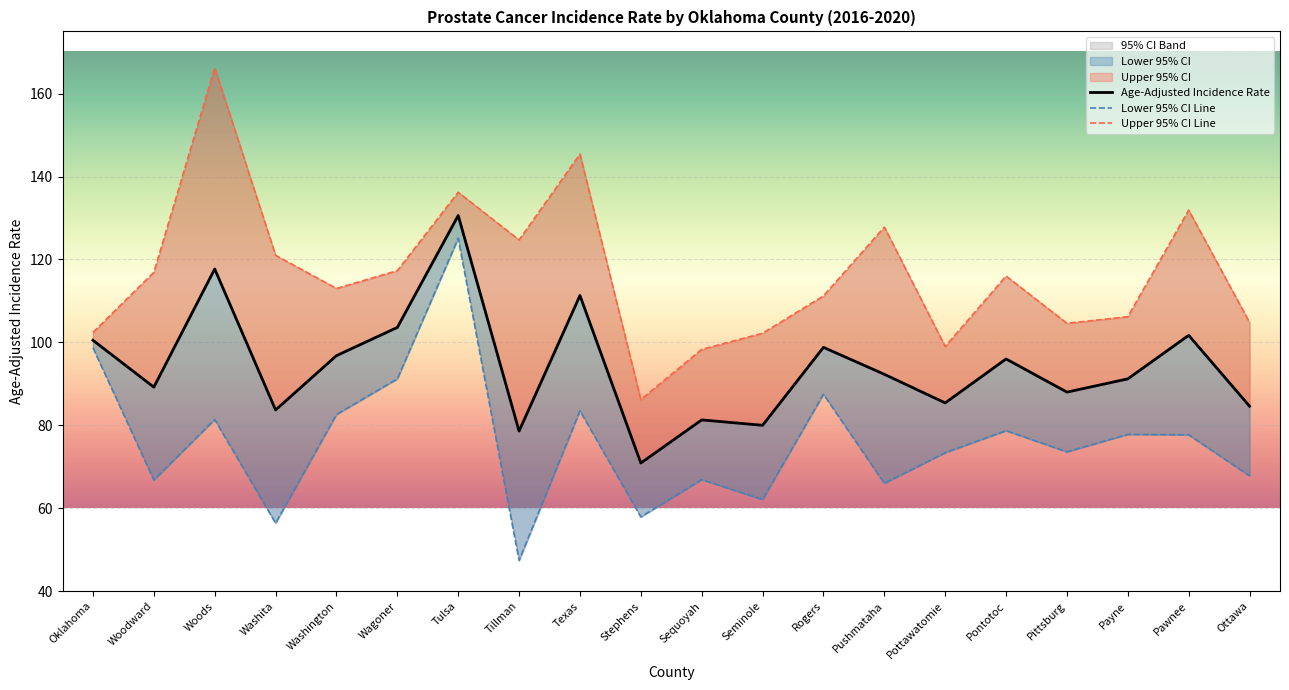

At Wagoner, list the series in order from largest to smallest.

Upper 95% CI Line, Age-Adjusted Incidence Rate, Lower 95% CI Line